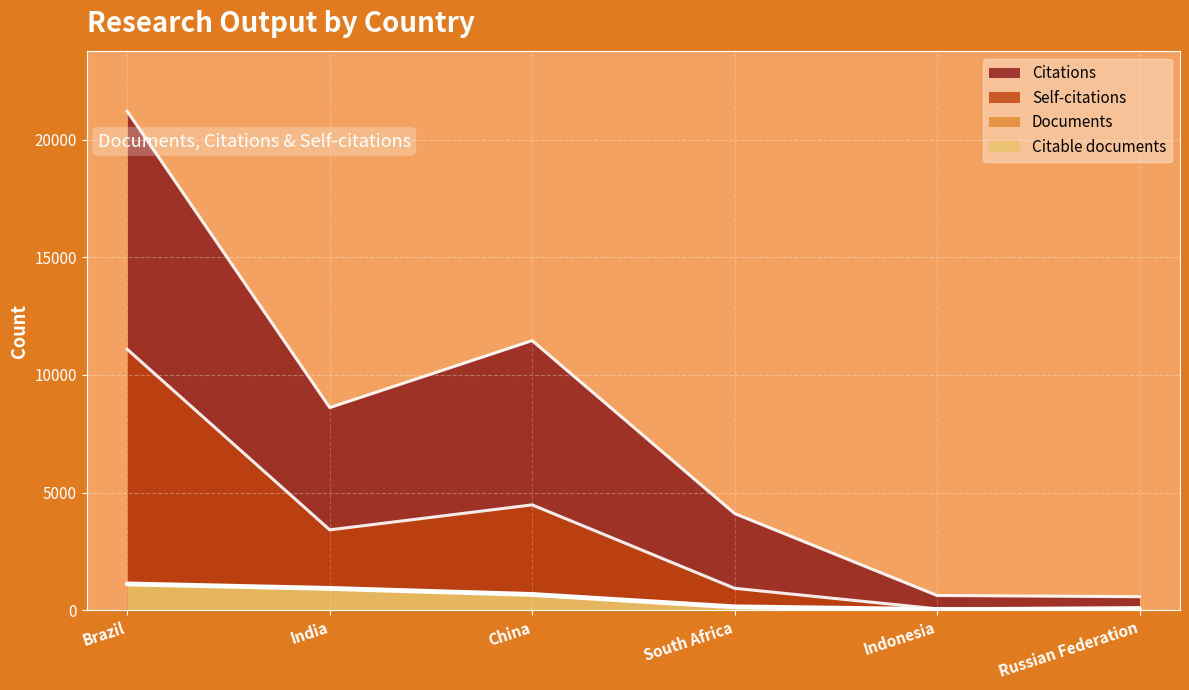

What is the value of the Citable documents point at the 3rd from the left?

664